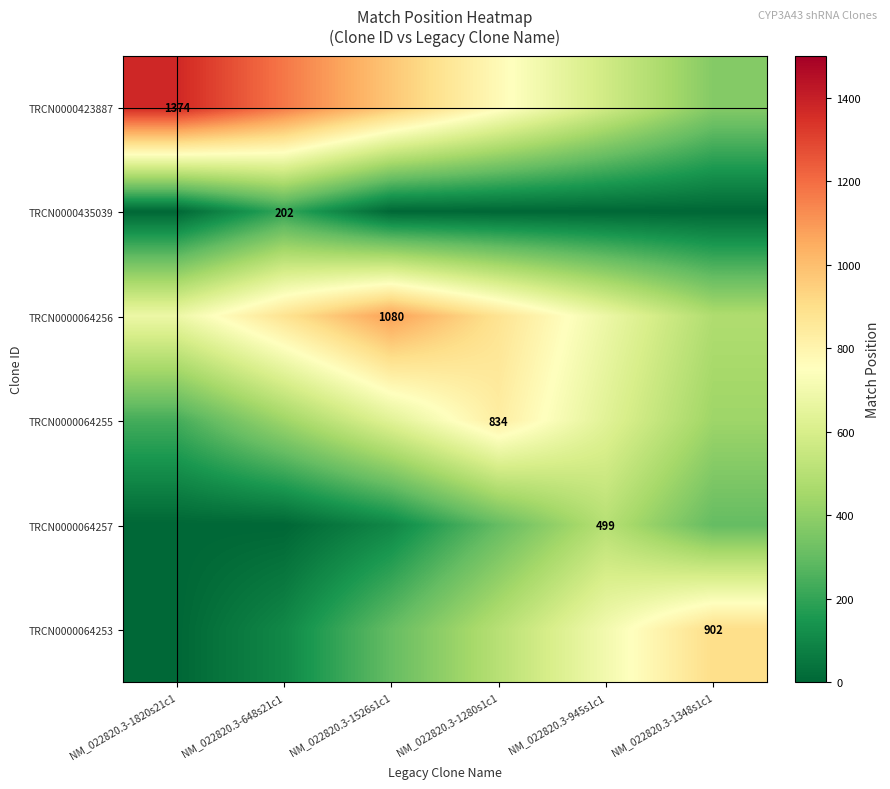

True or false: TRCN0000064256 has a value of 1080 at NM_022820.3-1526s1c1.

True